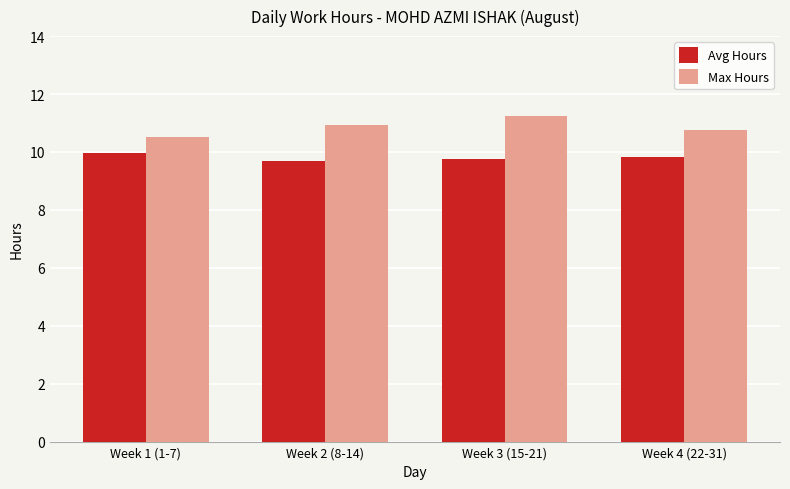

Which series has the widest spread of values?

Max Hours